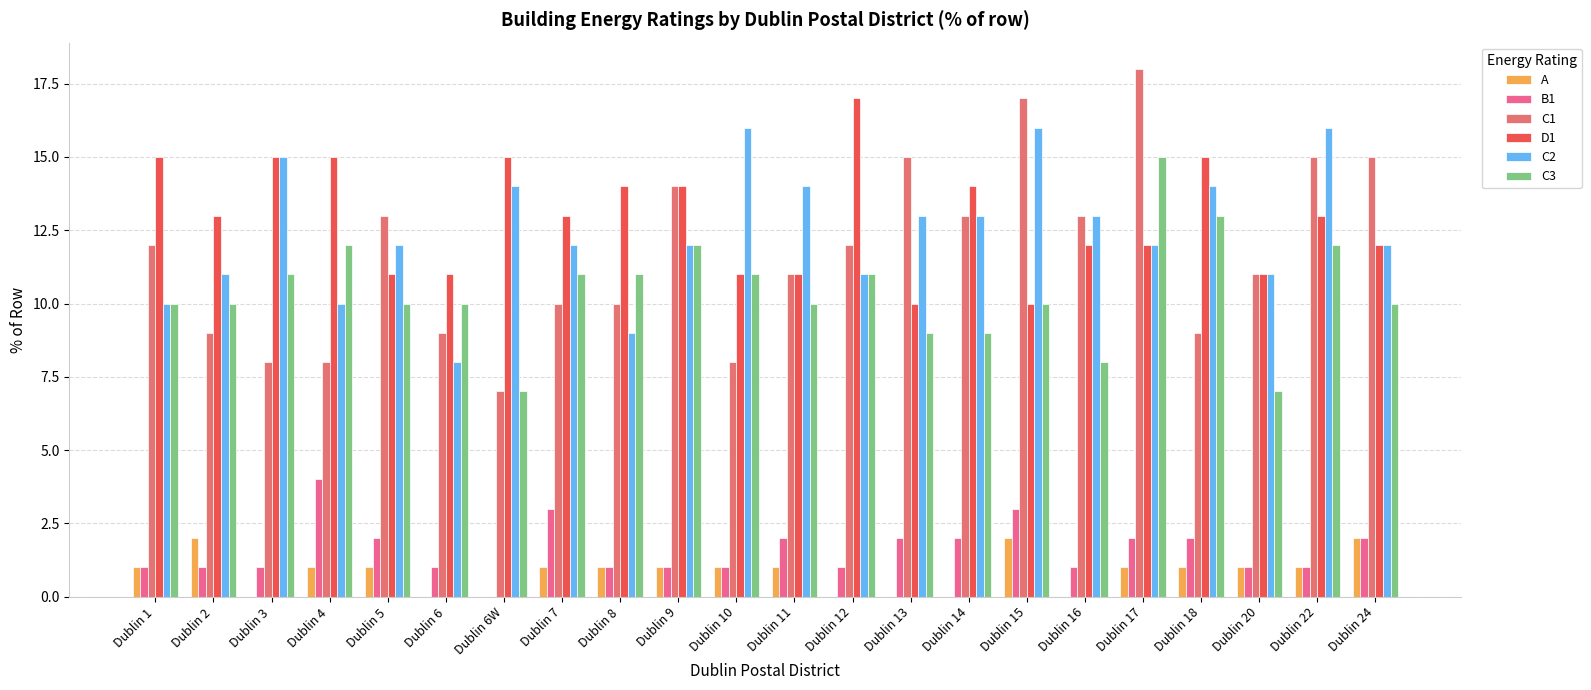

Read the C3 value at Dublin 6W.

7